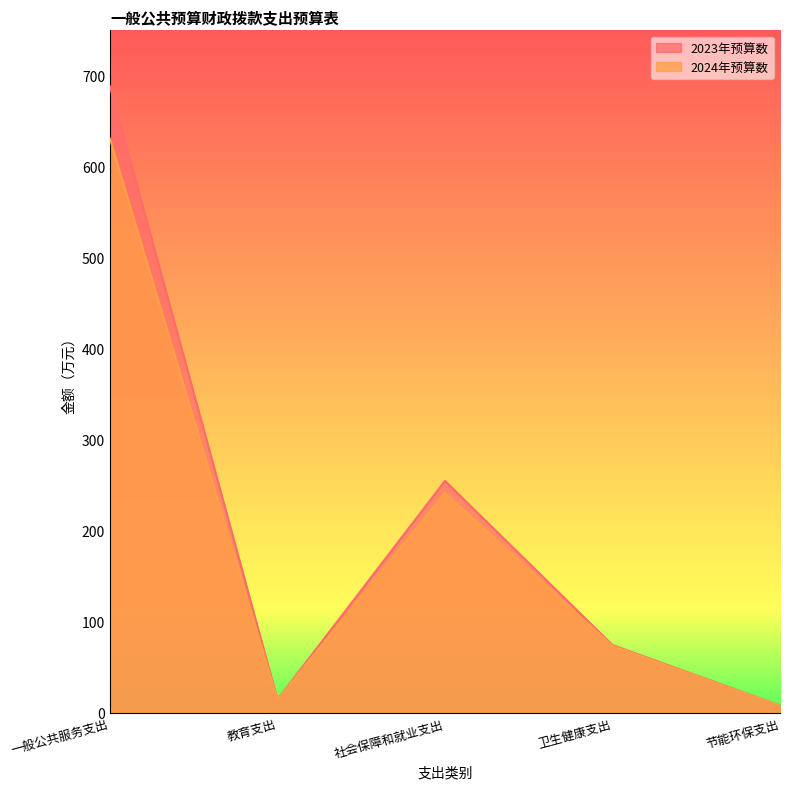

At which category is the sum across all series the highest?

一般公共服务支出